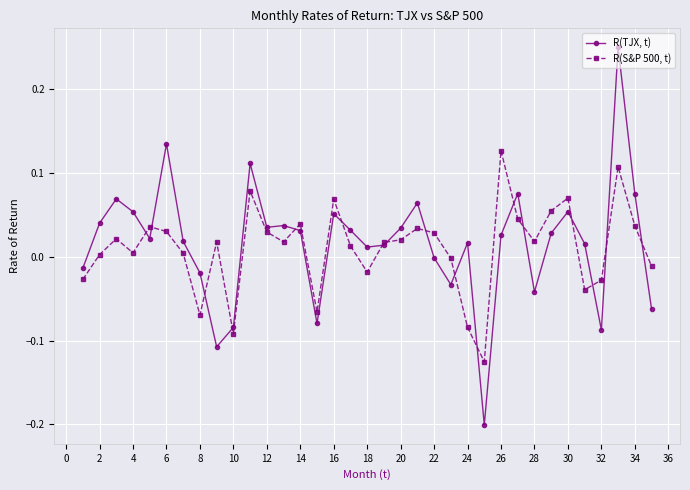

What are all the series names shown in the legend?

R(TJX, t), R(S&P 500, t)